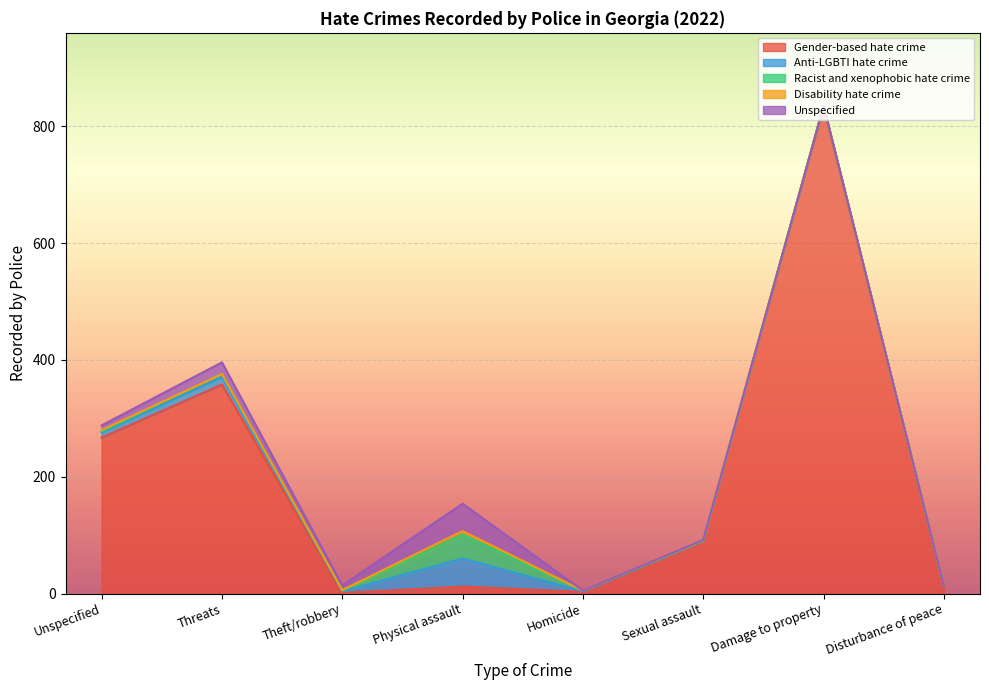

At how many categories does at least one series exceed 53?

4